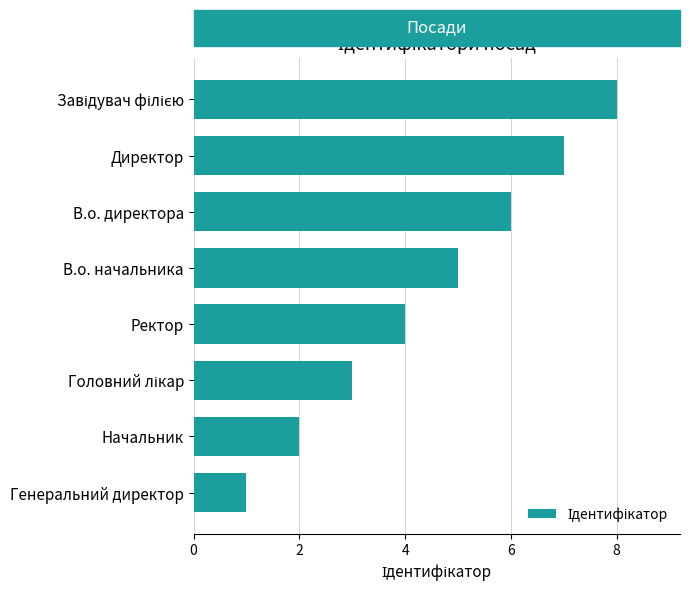

What is the difference between the maximum and minimum values?

7